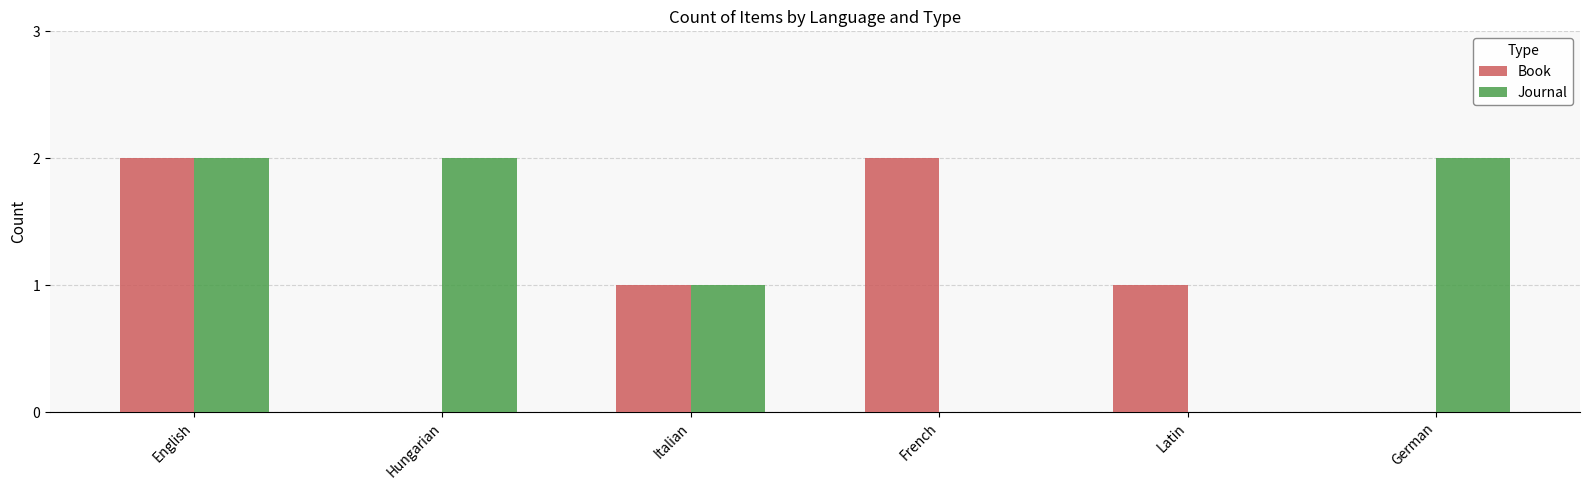

What is the greatest value displayed?

2